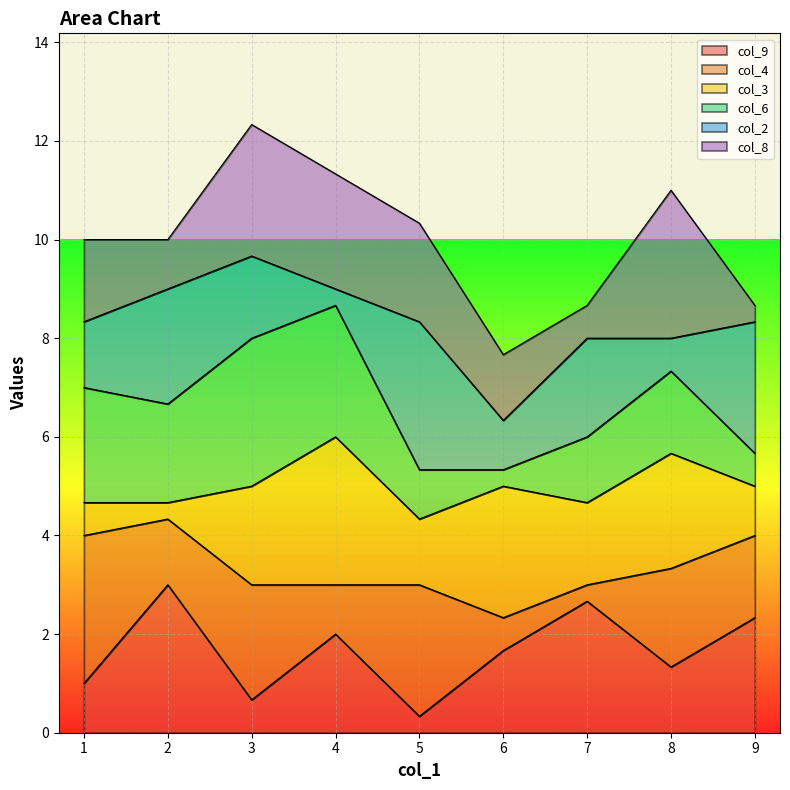

What is the total value across all series at 6?

7.7